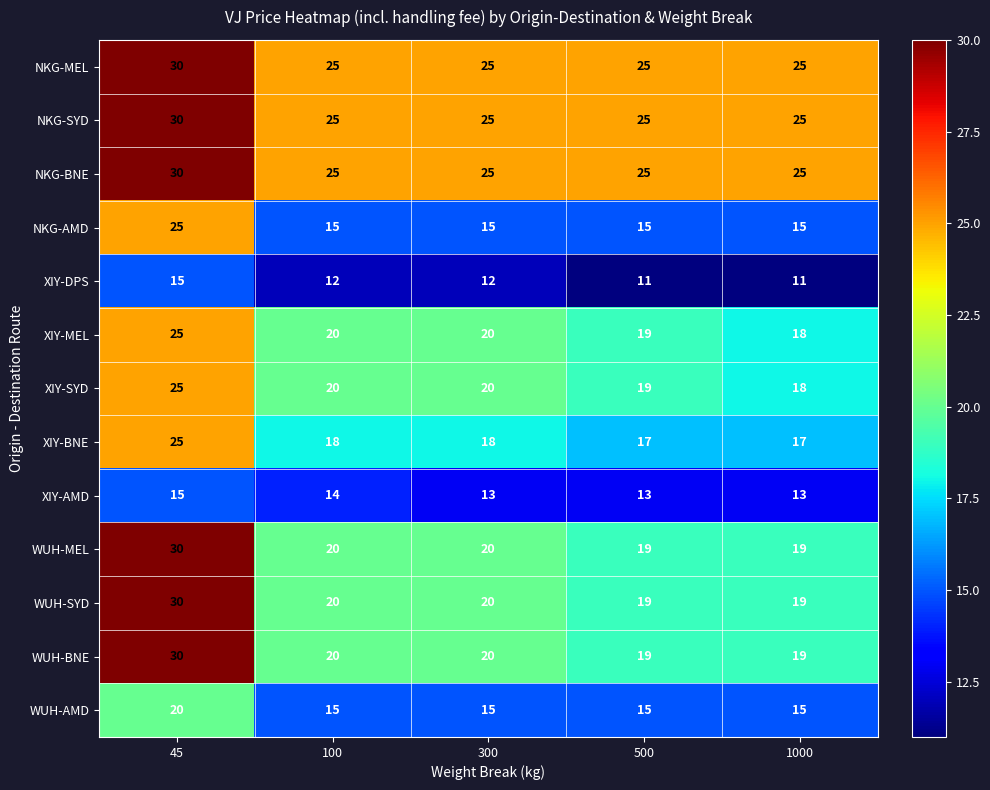

What is the total value across all series at 45?

330